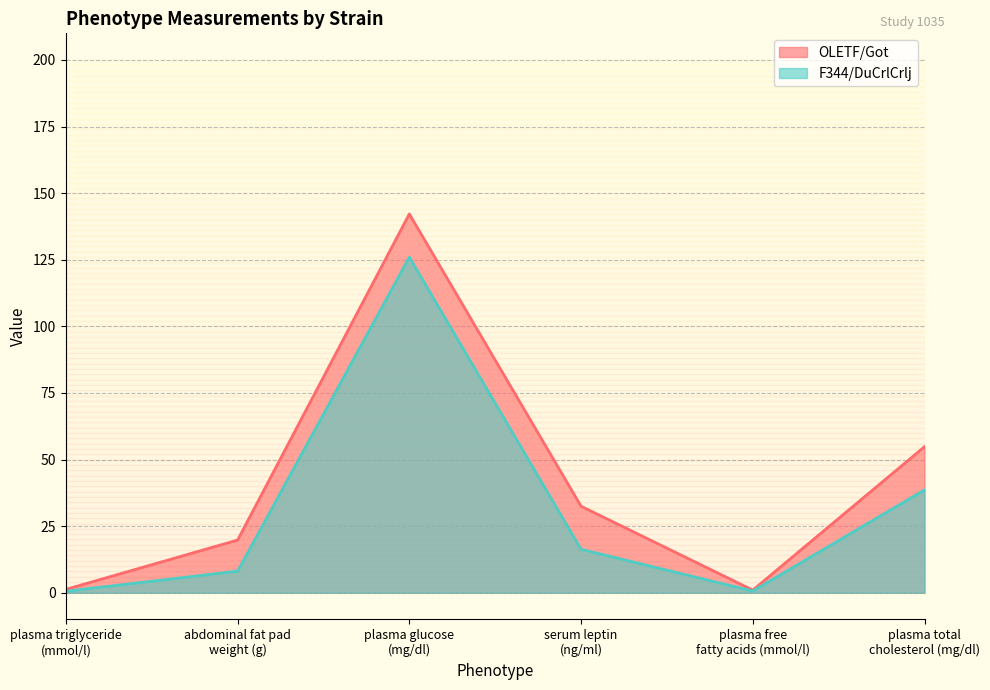

Which category has the lowest value in the OLETF/Got series?

plasma free
fatty acids (mmol/l)